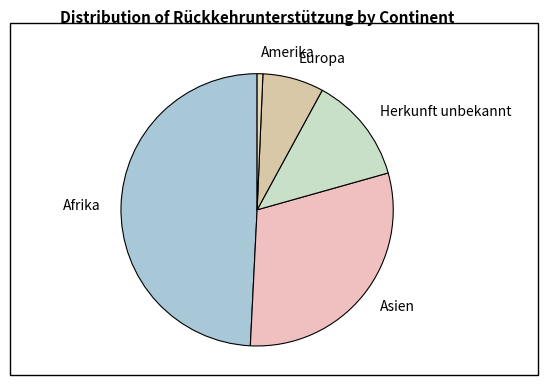

Which slice is the smallest?

Amerika